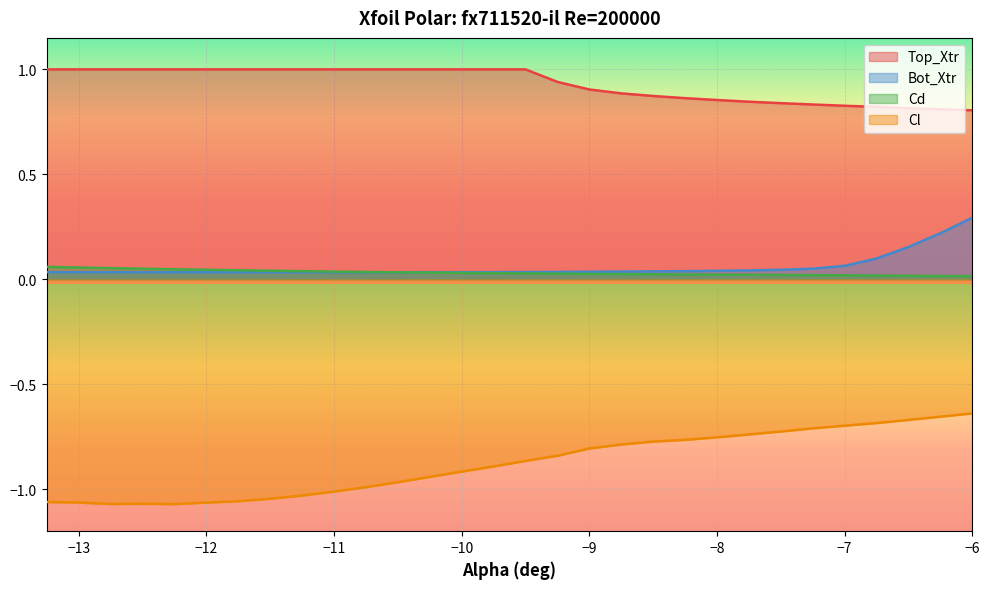

Which category has the highest value across all series?

-13.25